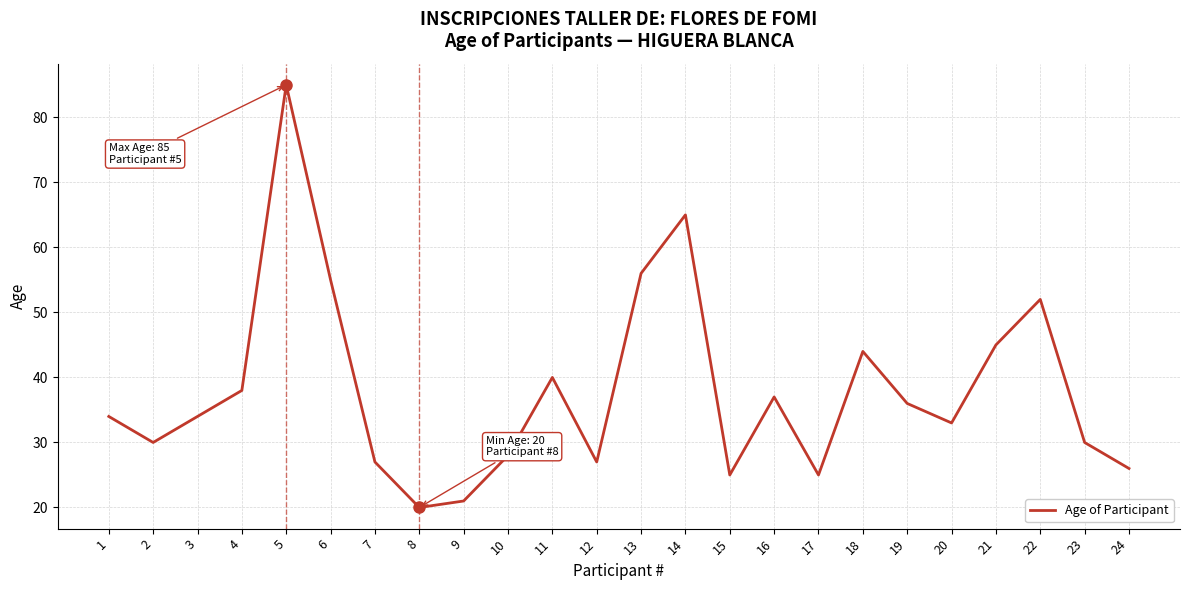

At which category does the data reach its first local peak?

5